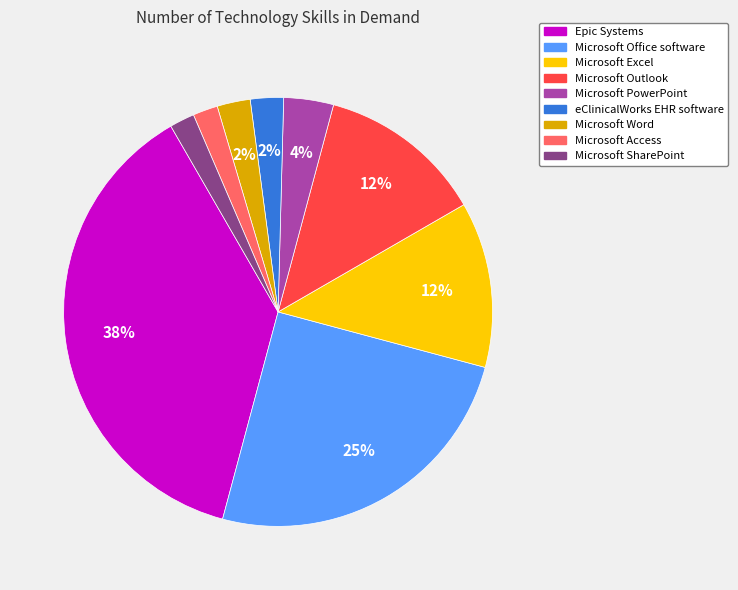

Do Microsoft Word and Microsoft Outlook together represent more than half of the pie?

No